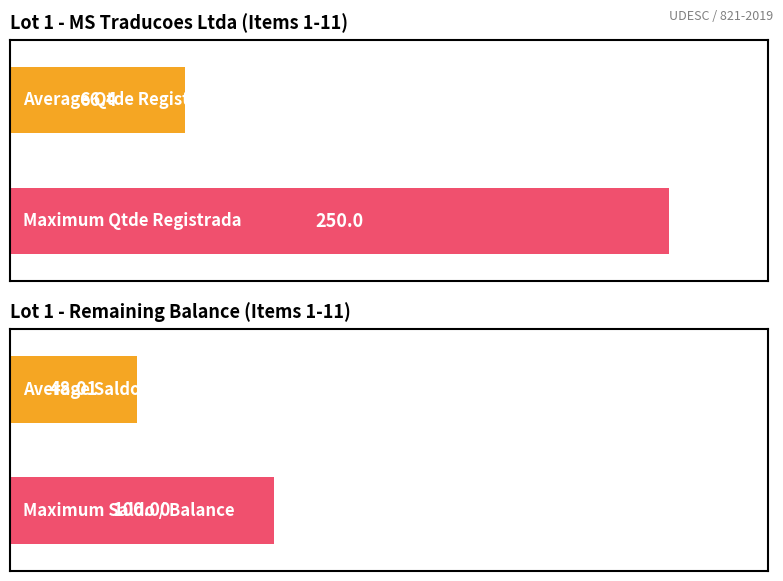

Rank the series by their average value, from lowest to highest.

Saldo / Automatico, Qtde Registrada